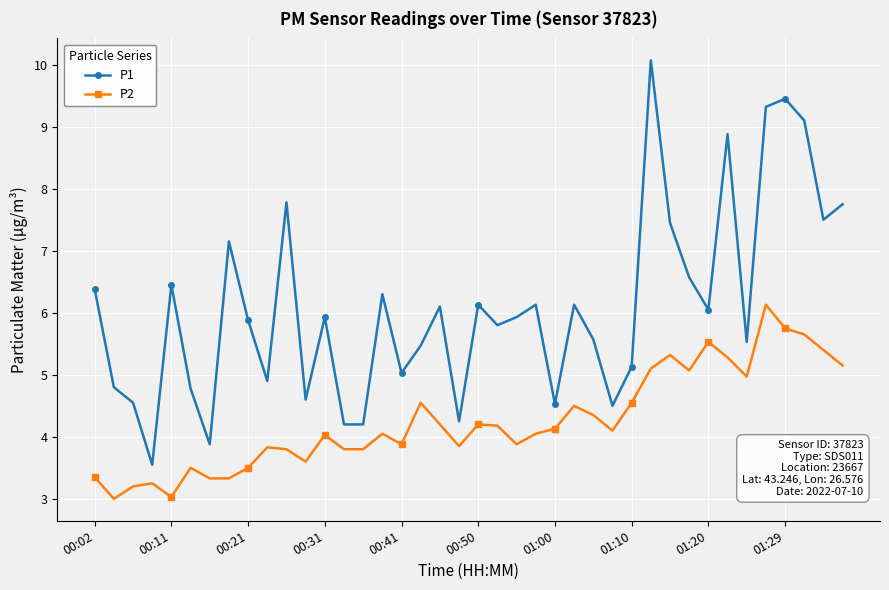

What is the average value of the P1 series?

6.1